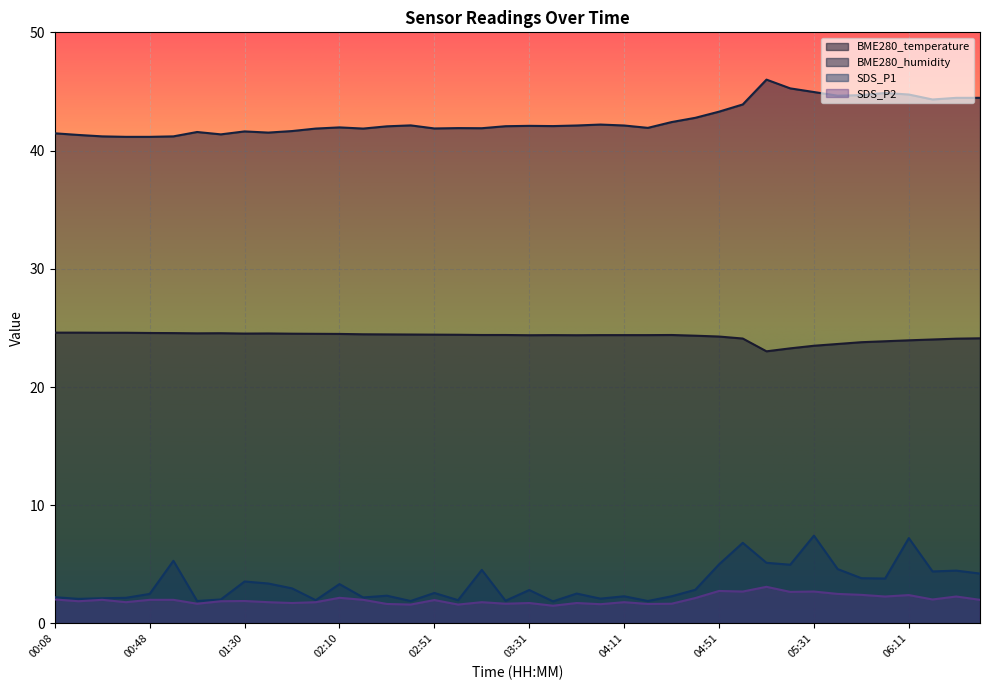

What is the maximum value for SDS_P2?

3.1